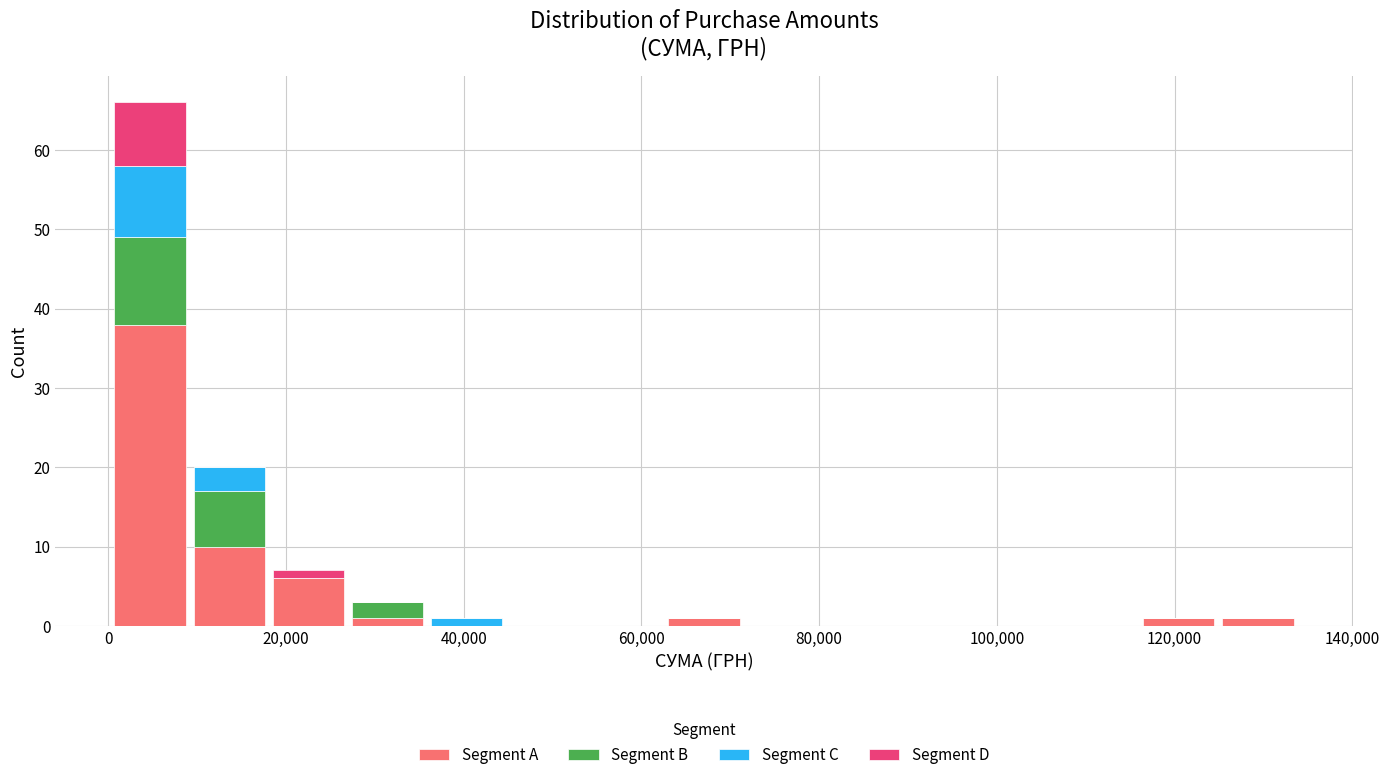

Which range on the x-axis has the tallest stacked bar (by total height)?

0 to 10000